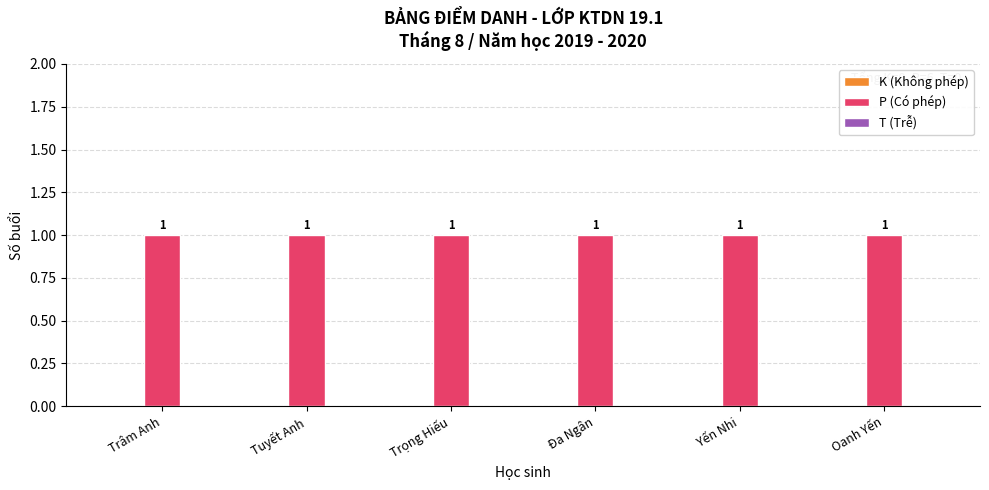

What is the sum of all P (Có phép) values?

6